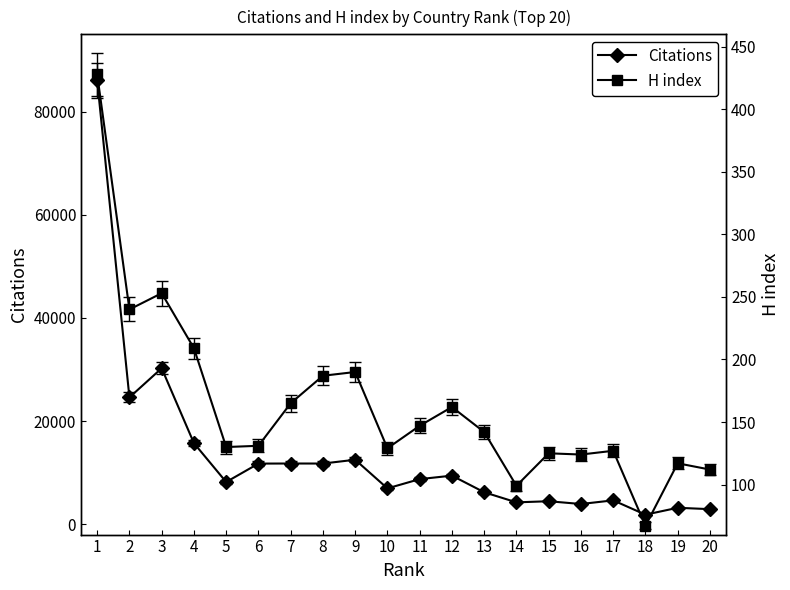

How many values in the H index series are below 142?

10